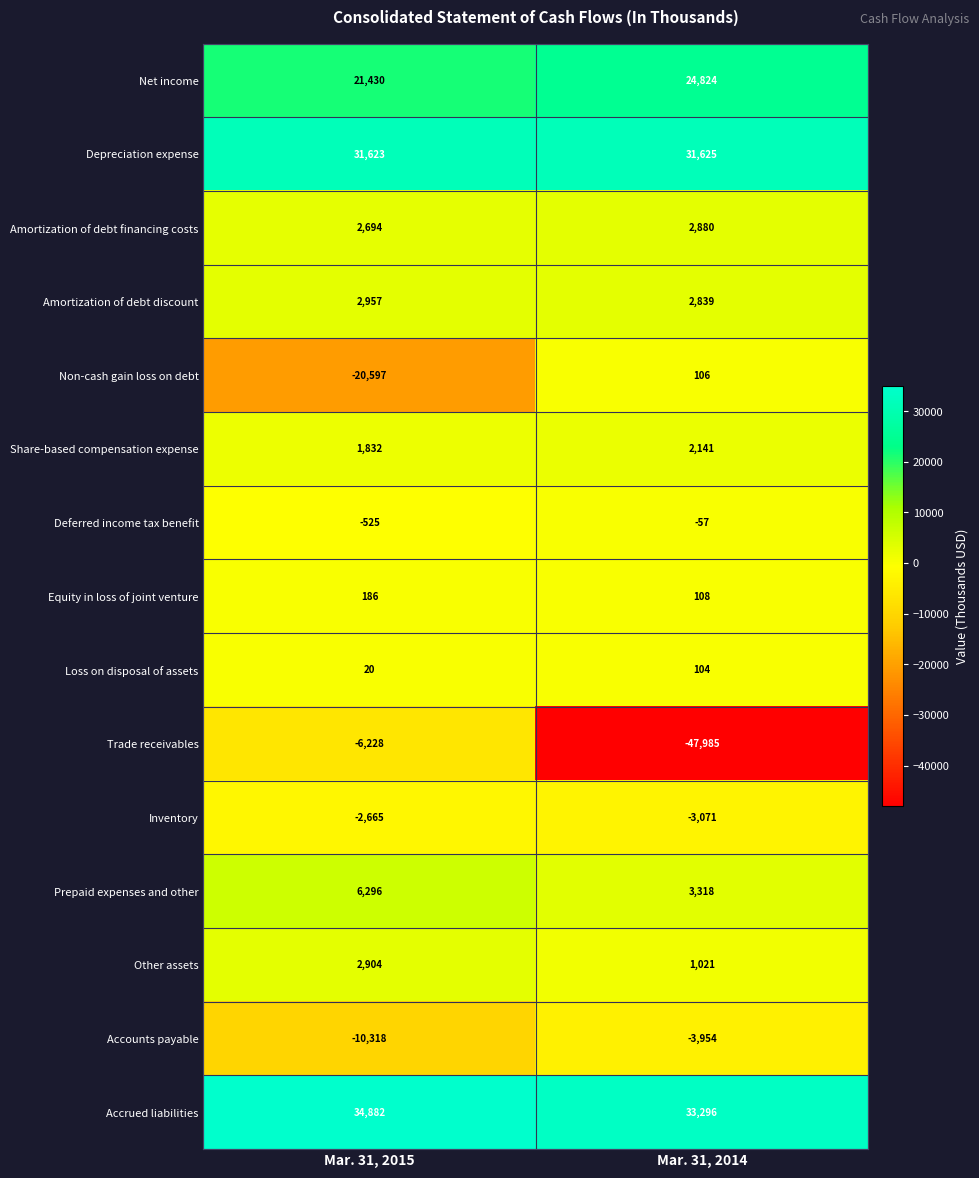

What is the maximum value for Equity in loss of joint venture?

186